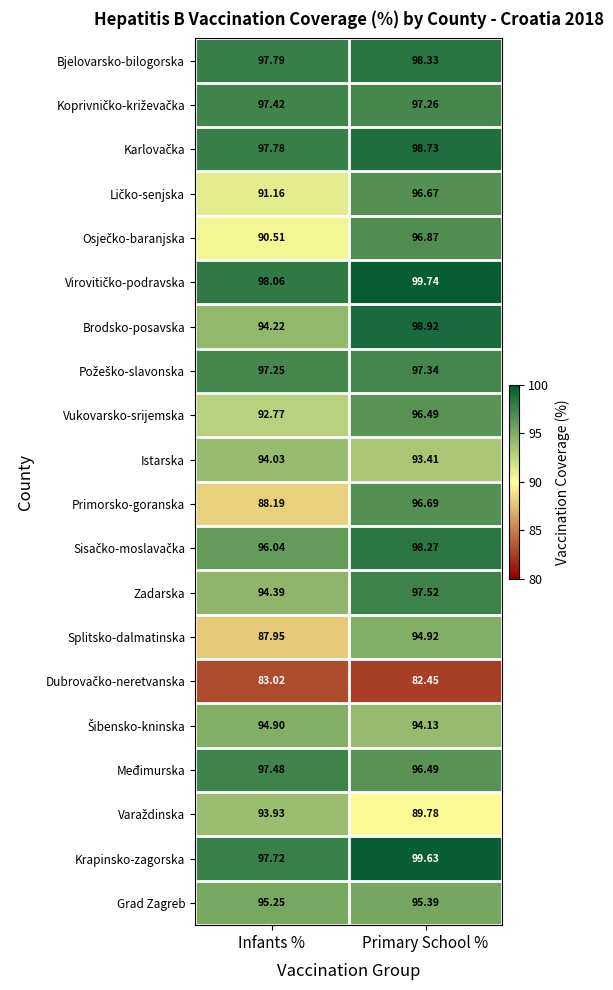

At which category is the sum across all series the highest?

Primary School %